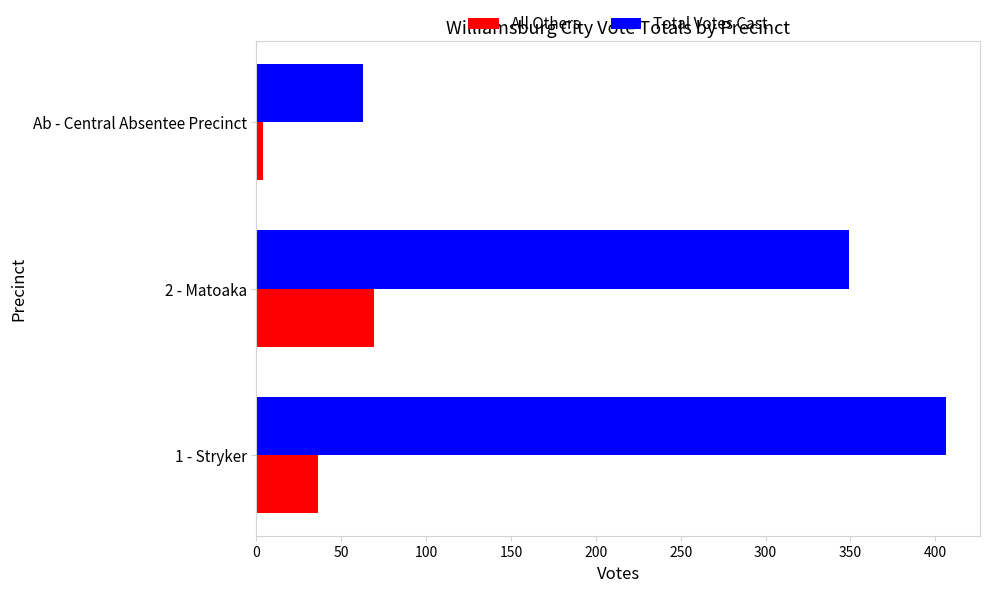

What are all the series names shown in the legend?

All Others, Total Votes Cast